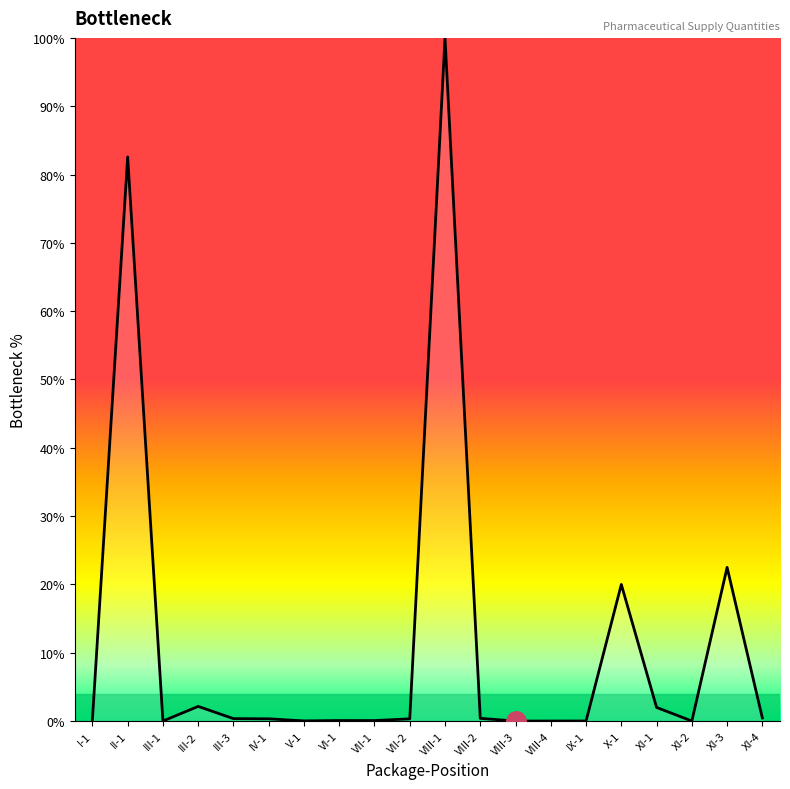

What is the difference between the values at XI-1 and XI-2?

2.0